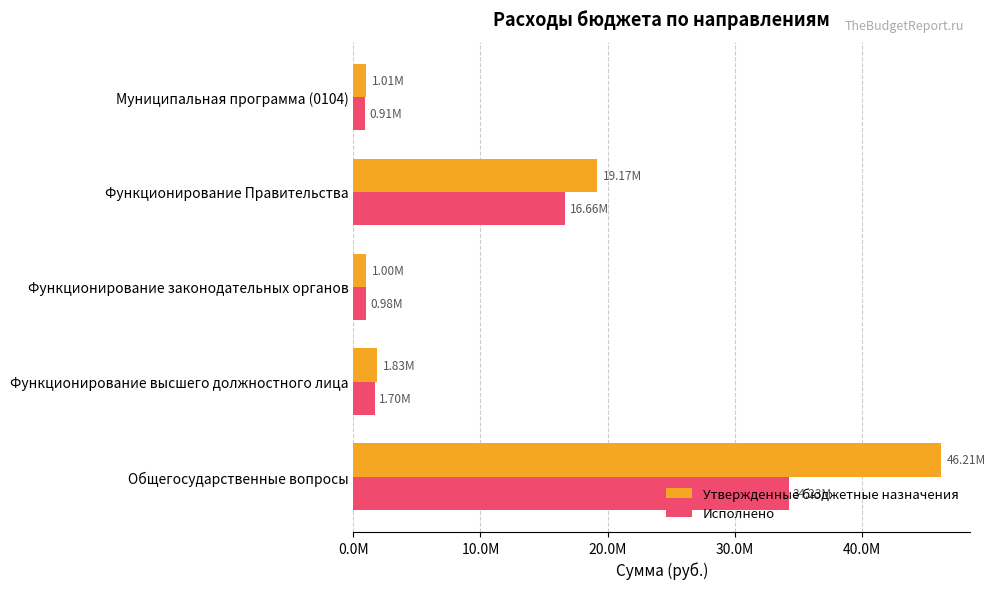

What are all the series names shown in the legend?

Утвержденные бюджетные назначения, Исполнено